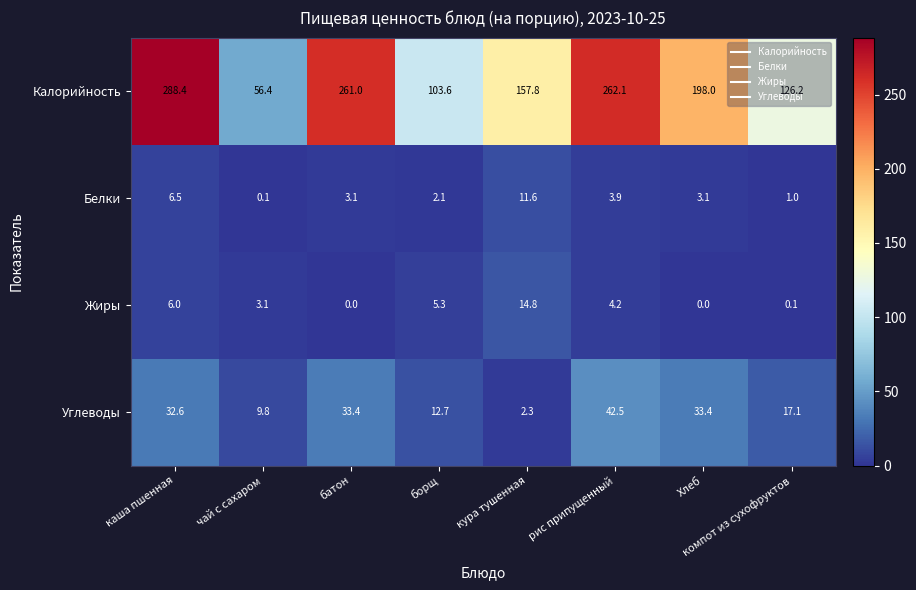

What is the sum of the Калорийность values at кура тушенная and каша пшенная?

446.2